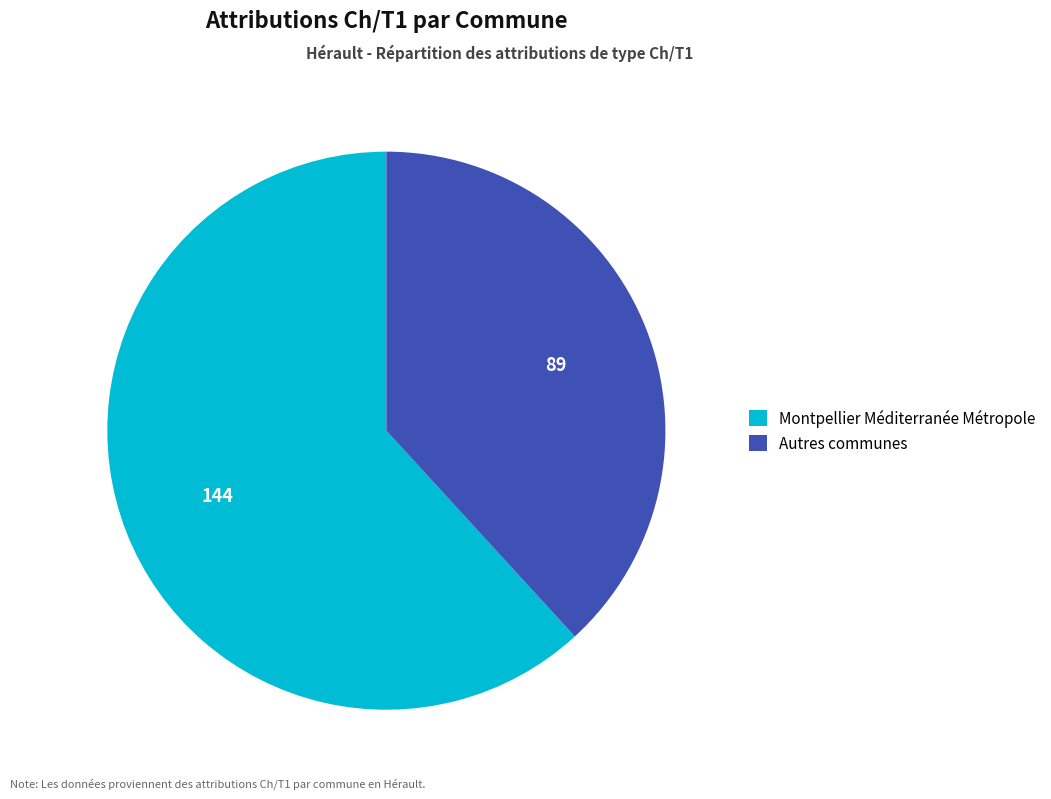

Rank the categories by value from highest to lowest.

Montpellier Méditerranée Métropole, Autres communes